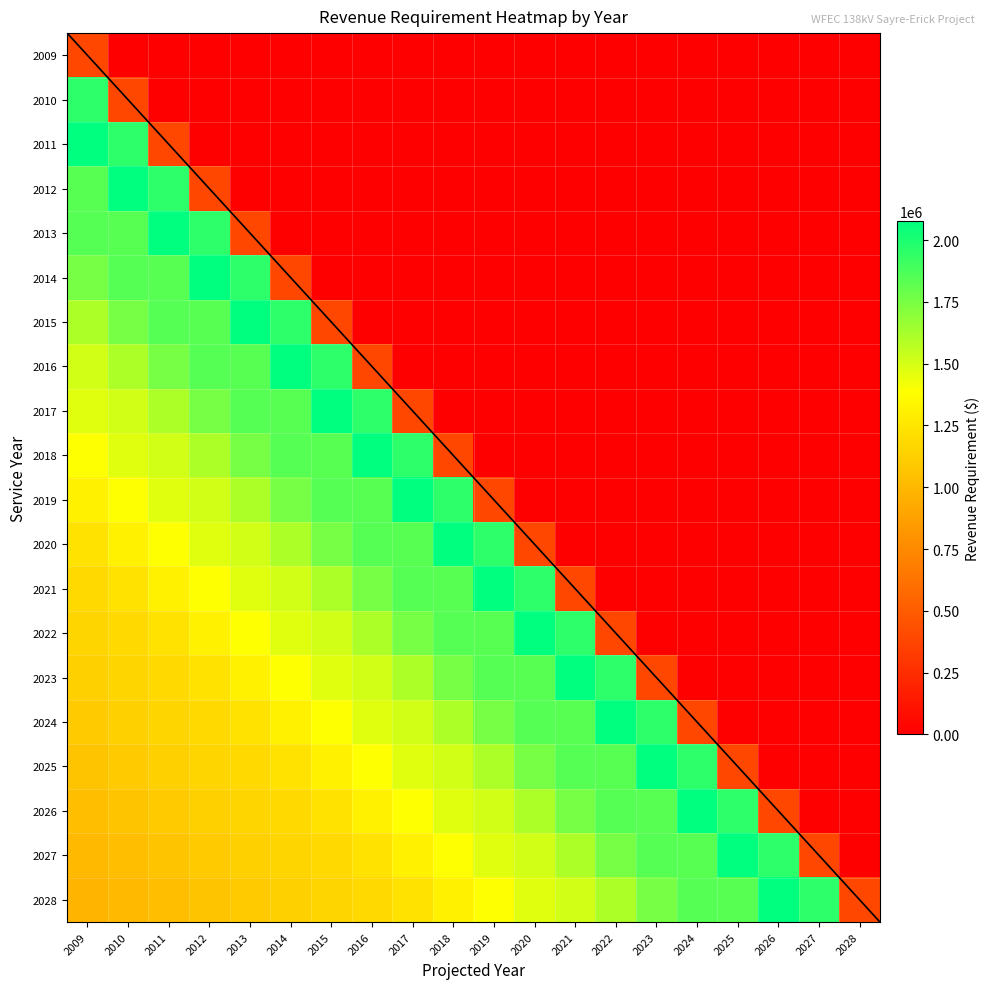

Rank the categories by 2016 value from lowest to highest.

2017, 2018, 2019, 2020, 2021, 2022, 2023, 2024, 2025, 2026, 2027, 2028, 2016, 2009, 2010, 2011, 2013, 2012, 2015, 2014